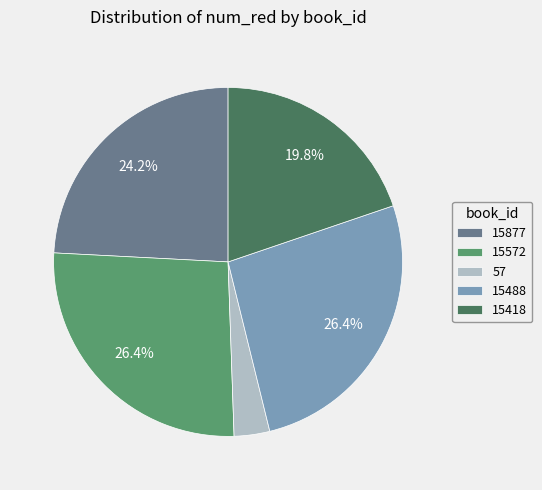

What is the ratio of the value at 57 to the value at 15488?

0.1